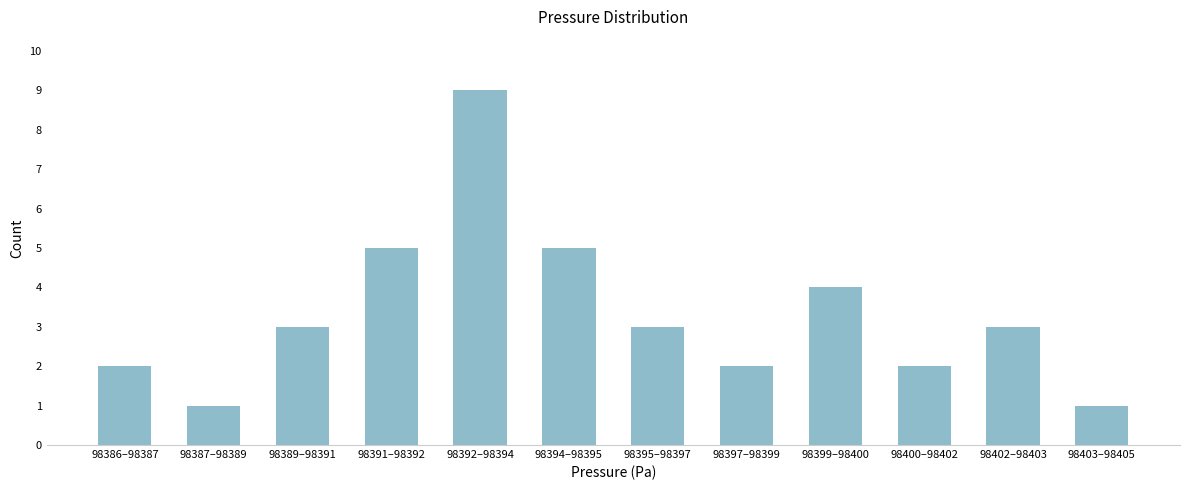

Reading left to right, extract all data points from this chart.

2	1	3	5	9	5	3	2	4	2	3	1